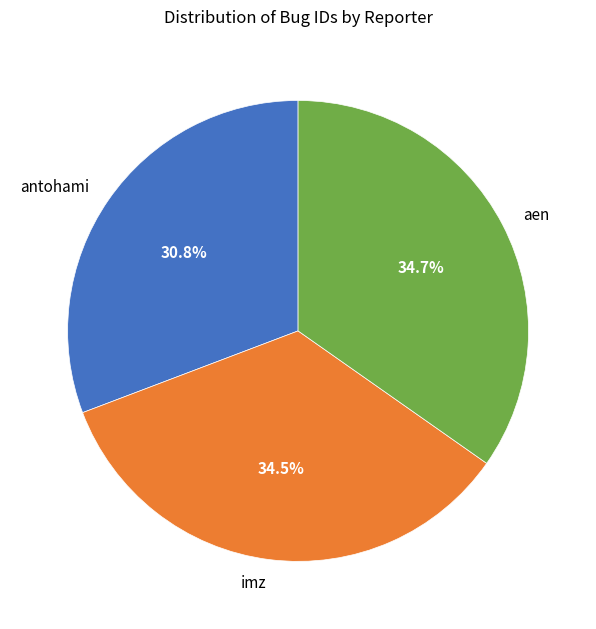

Count the number of slices in the pie.

3